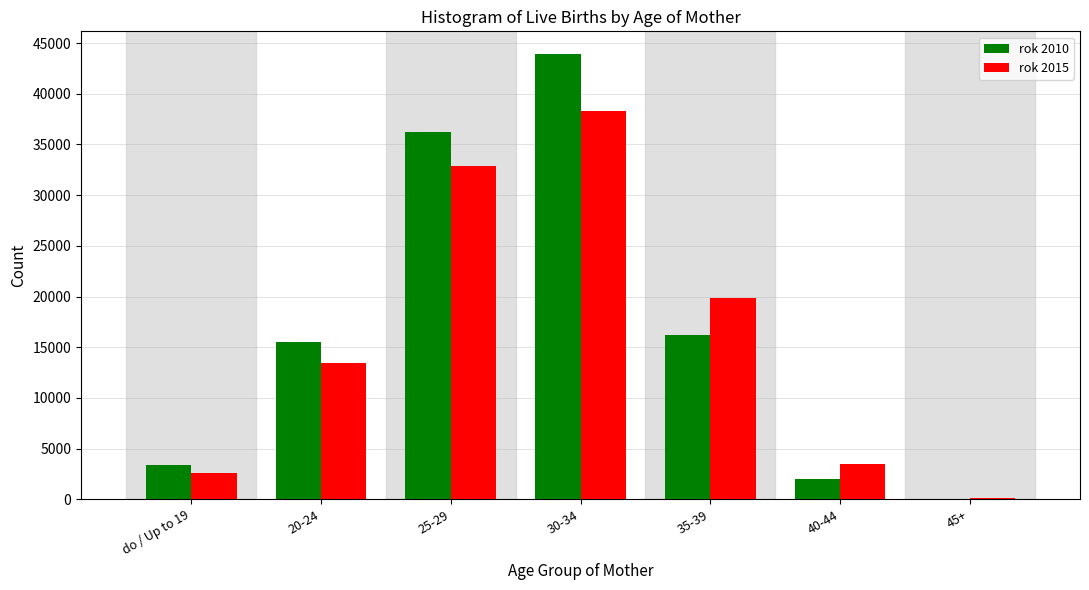

Reading left to right, list all the values displayed in this chart.

rok 2010: do / Up to 19=3366	20-24=15493	25-29=36270	30-34=43958	35-39=16252	40-44=2019	45+=88
rok 2015: do / Up to 19=2619	20-24=13487	25-29=32843	30-34=38285	35-39=19847	40-44=3531	45+=152